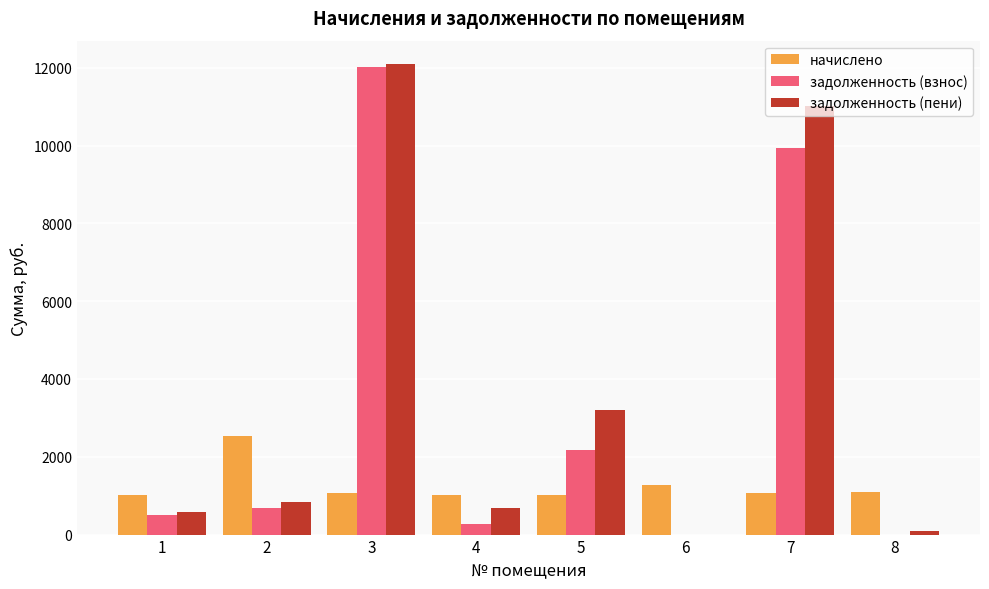

What is the maximum value shown in the chart?

12093.5